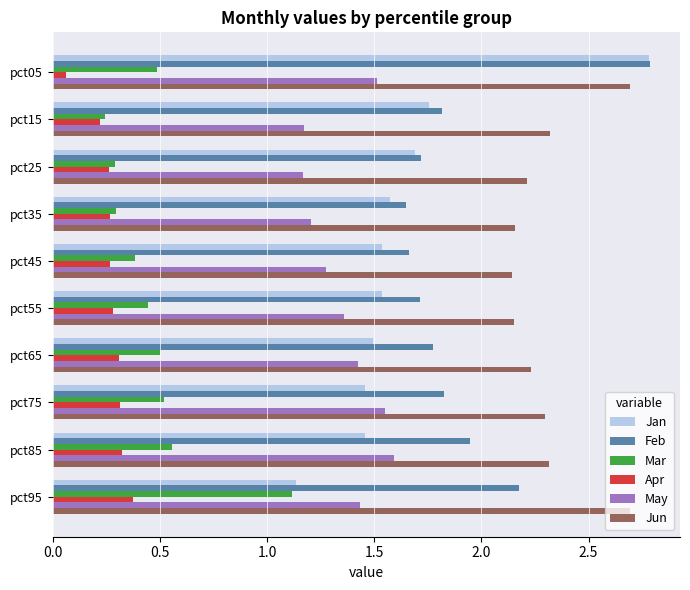

Is the value of Feb at pct45 greater than the value of Apr at pct15?

Yes